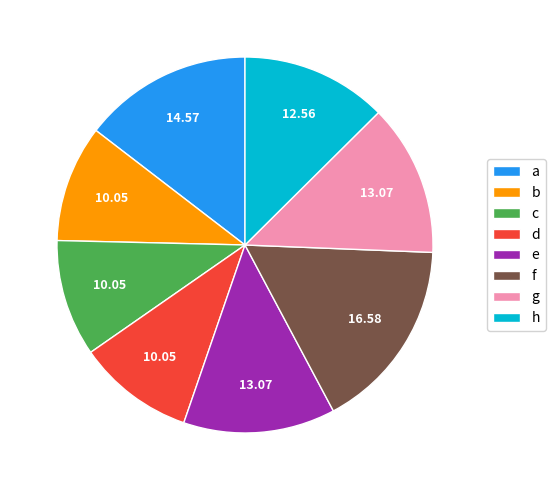

Which category has the biggest portion of the pie?

f